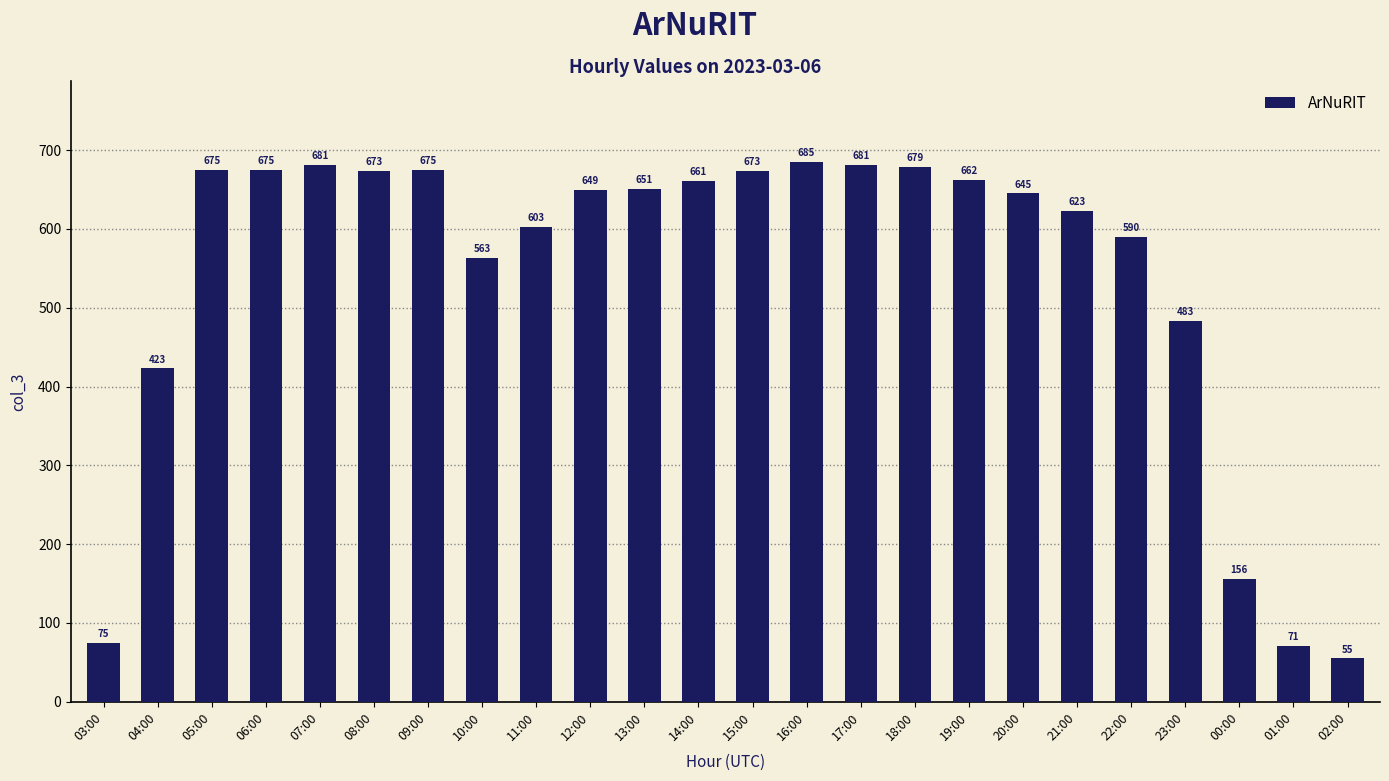

Between 21:00 and 17:00, which is larger?

17:00